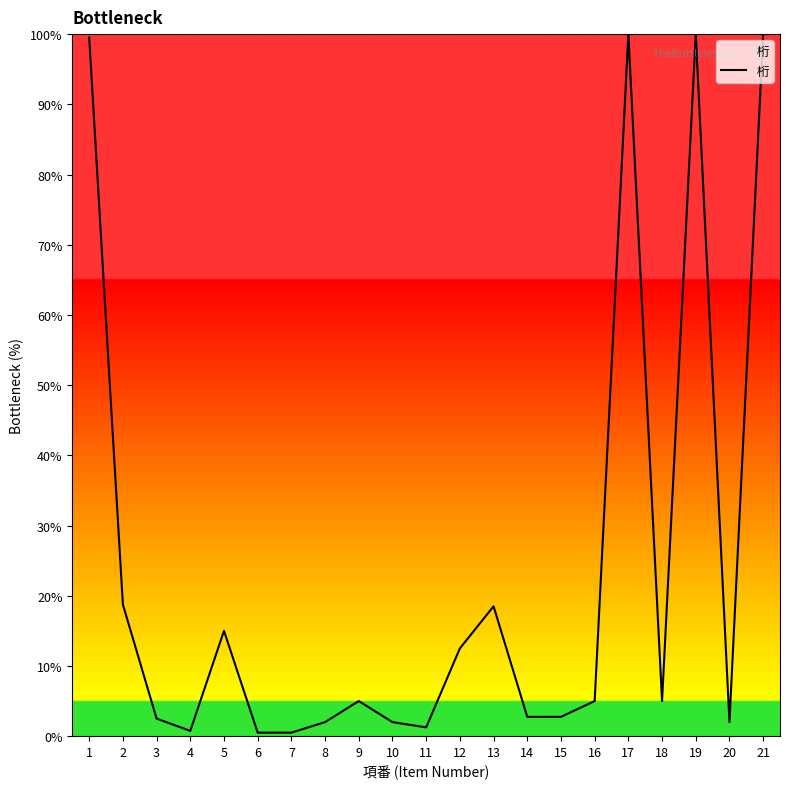

What is the difference between the values at 8 and 19?

98.0